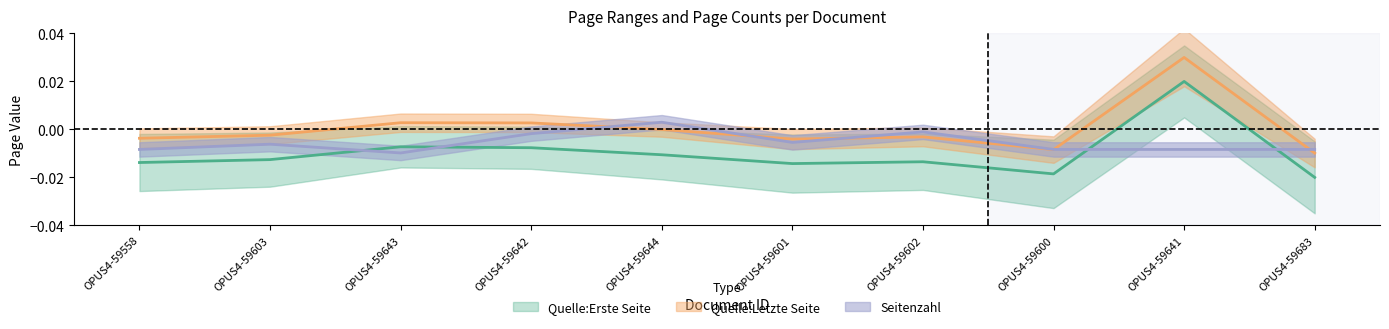

Count the Quelle:Erste Seite values in the range 0 to 1.

1